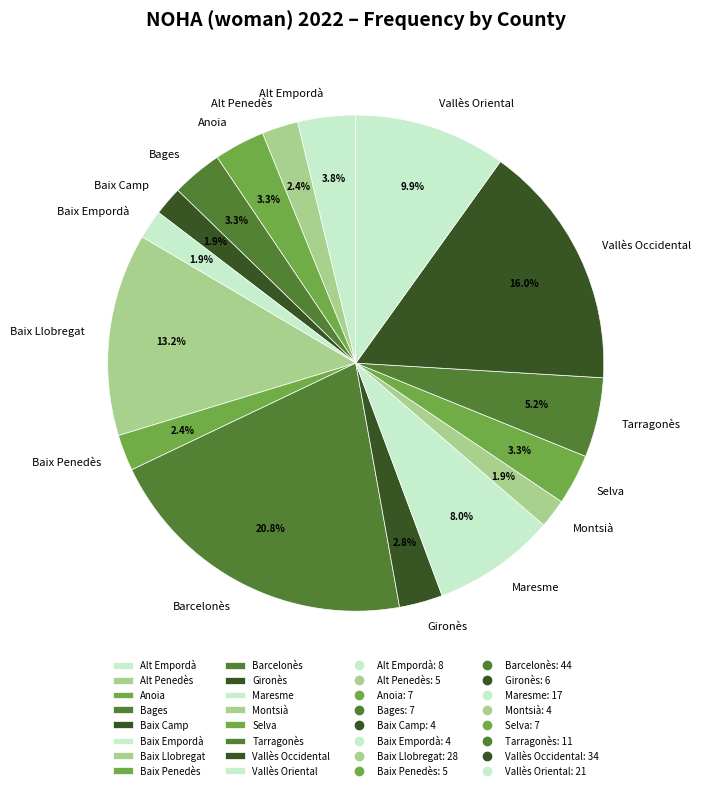

Count the number of slices in the pie.

16